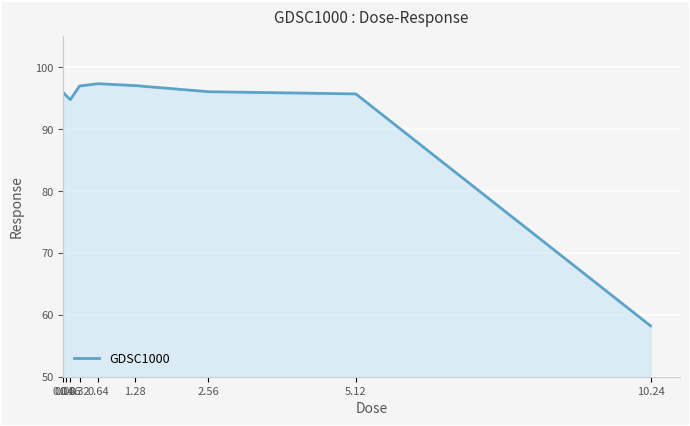

The value at 10.24 is 58.2. True or false?

True